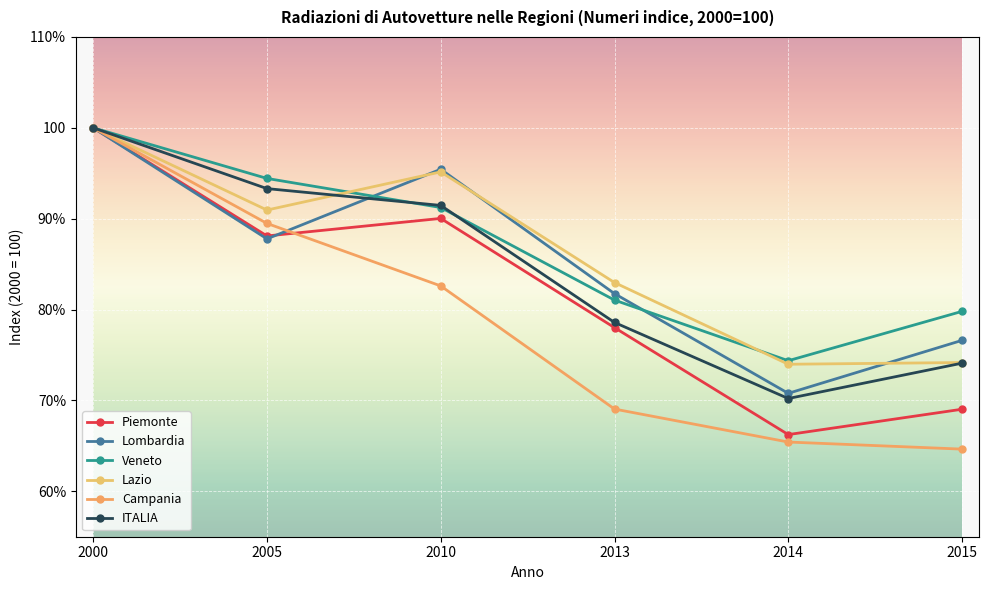

Does the chart have visible grid lines?

Yes